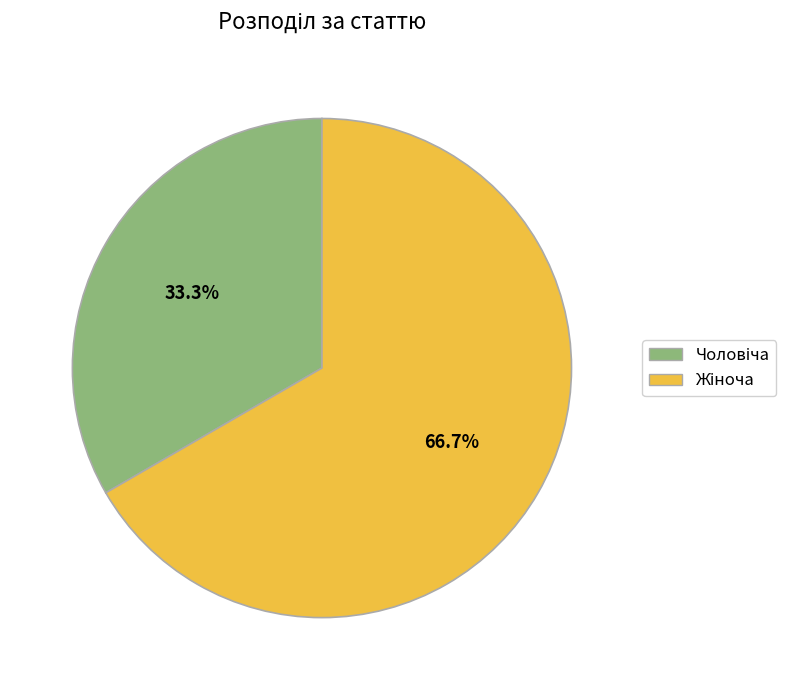

Is there any slice that represents more than half of the pie?

Yes